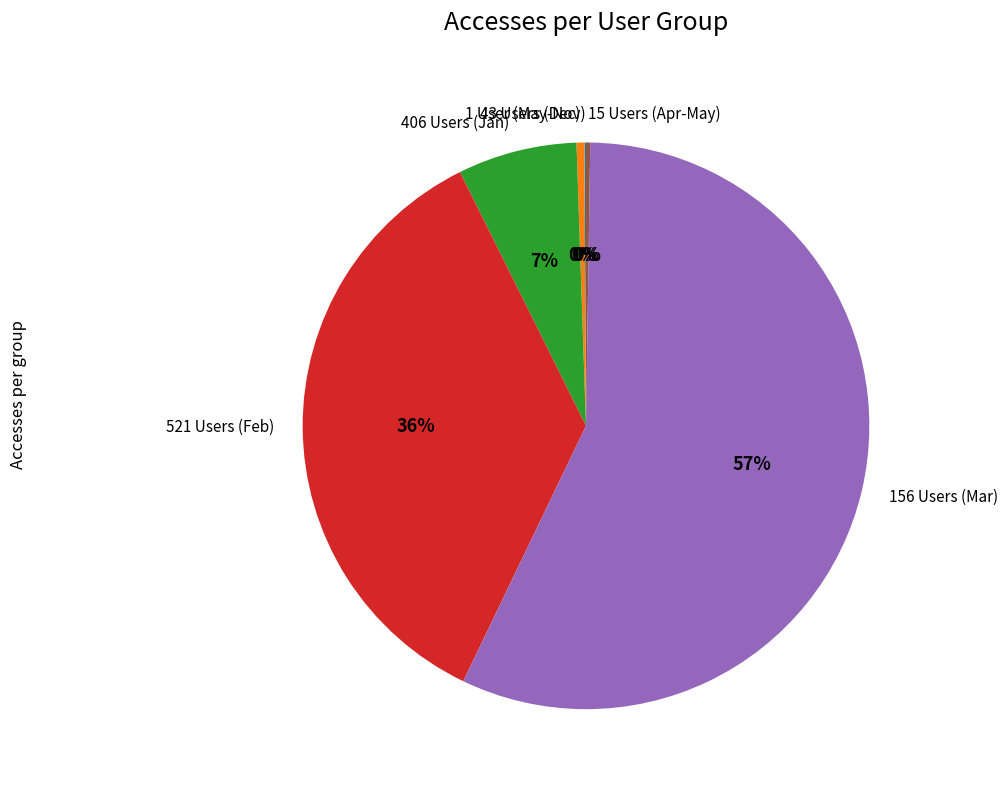

What is the largest slice in the pie chart?

156 Users (Mar)